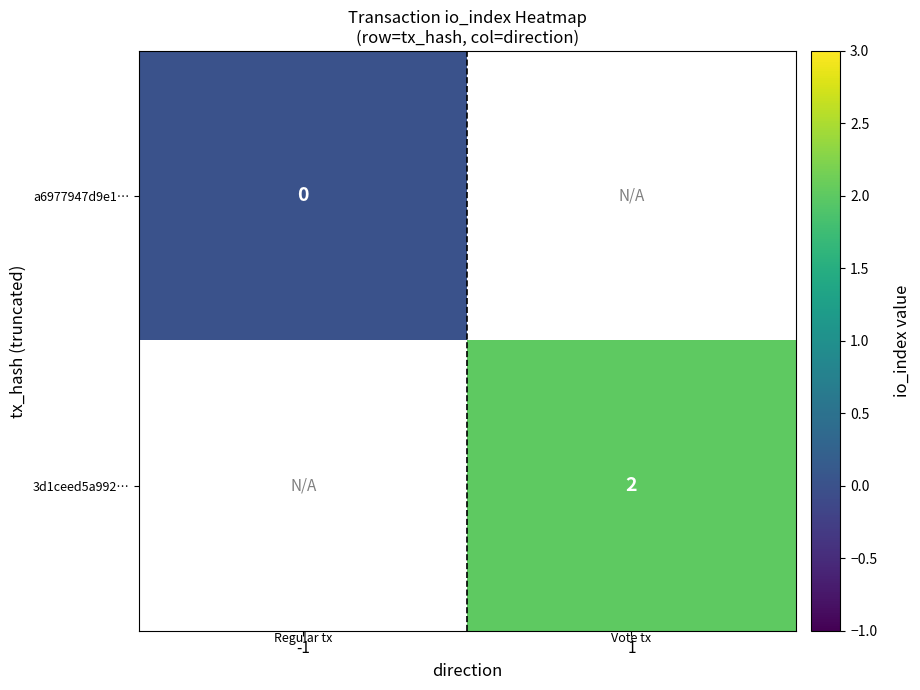

Is the value of a6977947d9e1… at -1 greater than the value of 3d1ceed5a992… at -1?

No